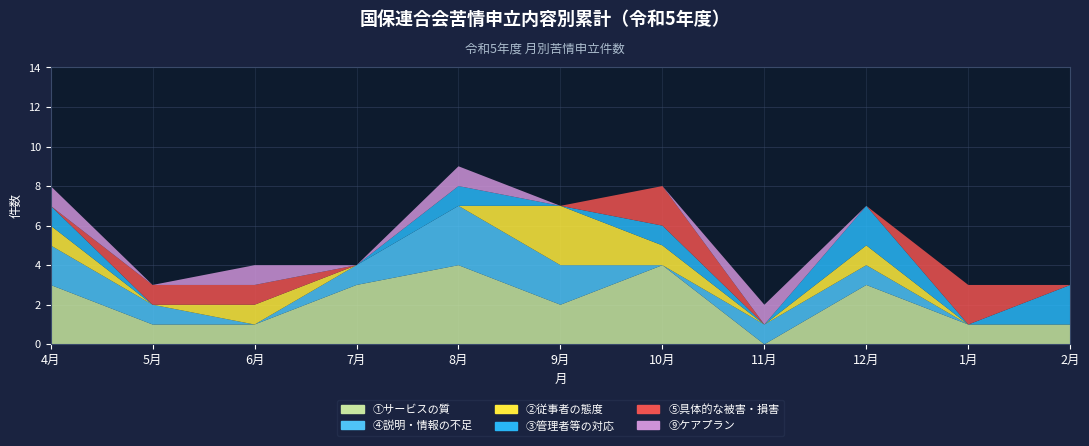

Reading left to right, transcribe all the data shown in this chart.

①サービスの質: 4月=3	5月=1	6月=1	7月=3	8月=4	9月=2	10月=4	11月=0	12月=3	1月=1	2月=1
④説明・情報の不足: 4月=2	5月=1	6月=0	7月=1	8月=3	9月=2	10月=0	11月=1	12月=1	1月=0	2月=0
②従事者の態度: 4月=1	5月=0	6月=1	7月=0	8月=0	9月=3	10月=1	11月=0	12月=1	1月=0	2月=0
③管理者等の対応: 4月=1	5月=0	6月=0	7月=0	8月=1	9月=0	10月=1	11月=0	12月=2	1月=0	2月=2
⑤具体的な被害・損害: 4月=0	5月=1	6月=1	7月=0	8月=0	9月=0	10月=2	11月=0	12月=0	1月=2	2月=0
⑨ケアプラン: 4月=1	5月=0	6月=1	7月=0	8月=1	9月=0	10月=0	11月=1	12月=0	1月=0	2月=0